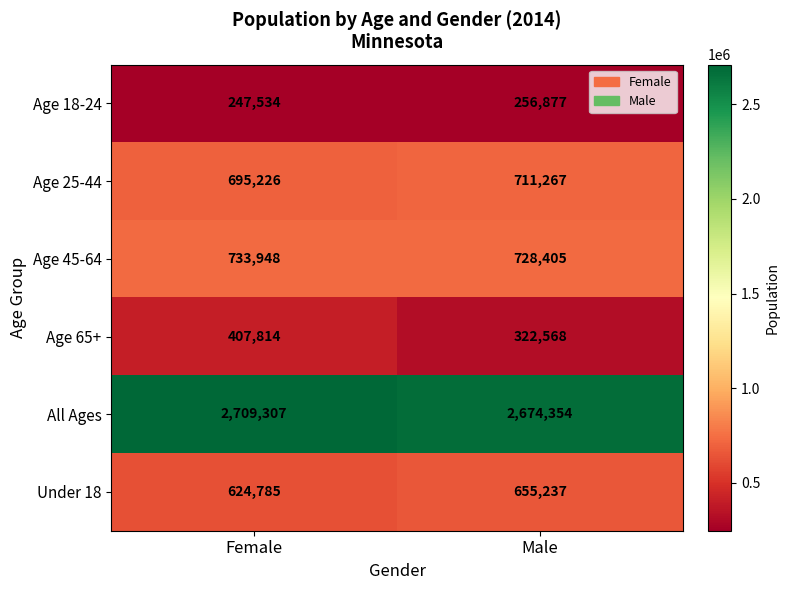

Where is All Ages nearest to the value 2691830?

Male